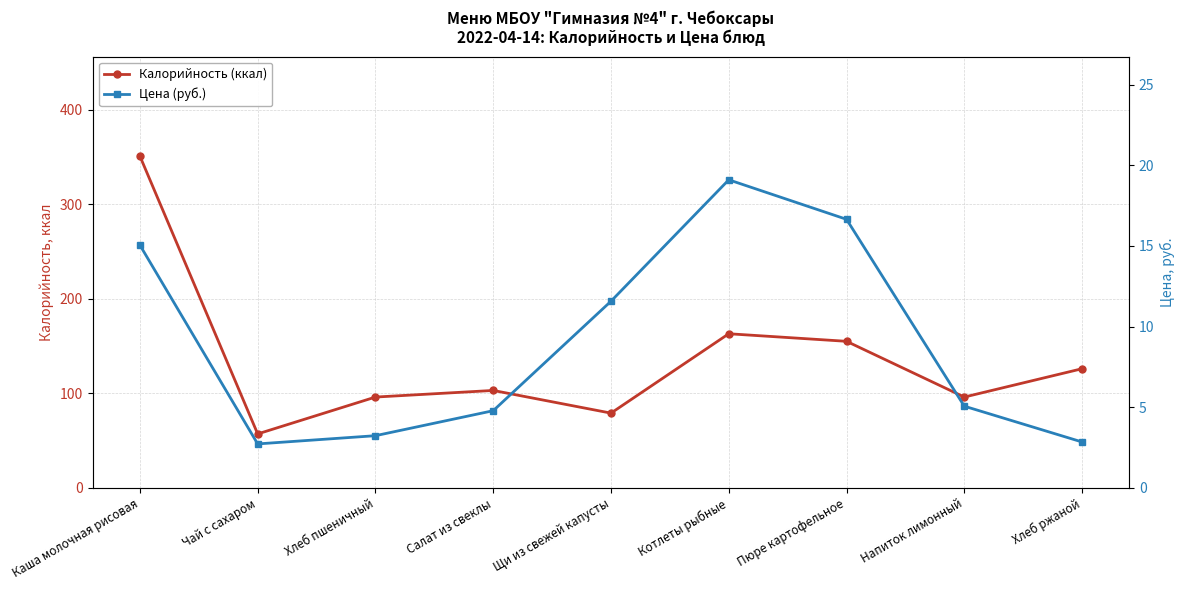

What is the label of the 8th point from the right?

Чай с сахаром